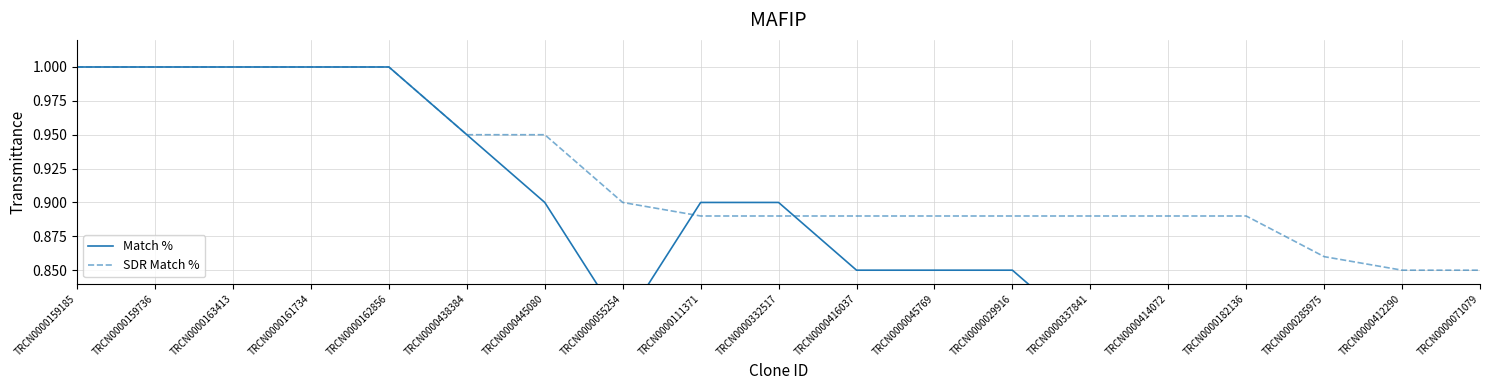

Rank the categories by SDR Match % value from lowest to highest.

TRCN0000412290, TRCN0000071079, TRCN0000285975, TRCN0000111371, TRCN0000332517, TRCN0000416037, TRCN0000045769, TRCN0000029916, TRCN0000337841, TRCN0000414072, TRCN0000182136, TRCN0000055254, TRCN0000438384, TRCN0000445080, TRCN0000159185, TRCN0000159736, TRCN0000163413, TRCN0000161734, TRCN0000162856